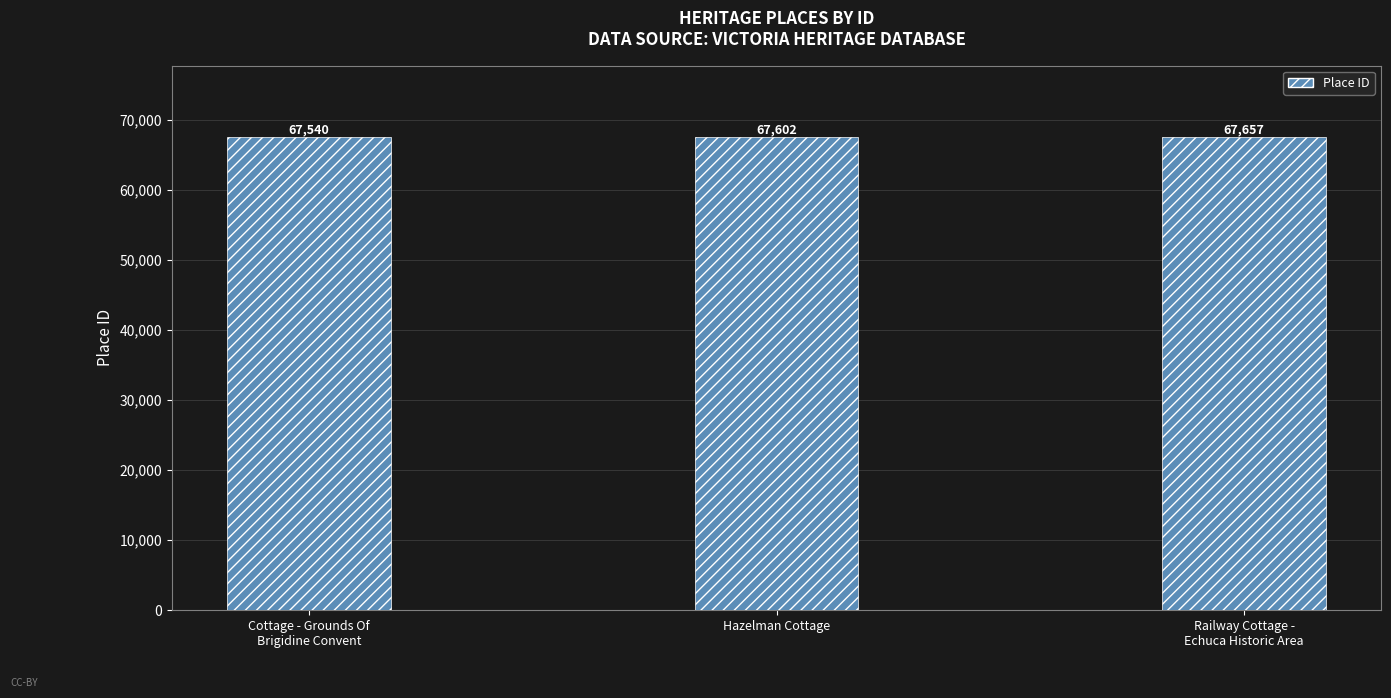

What is the change in value from Cottage - Grounds Of
Brigidine Convent to Hazelman Cottage?

+62